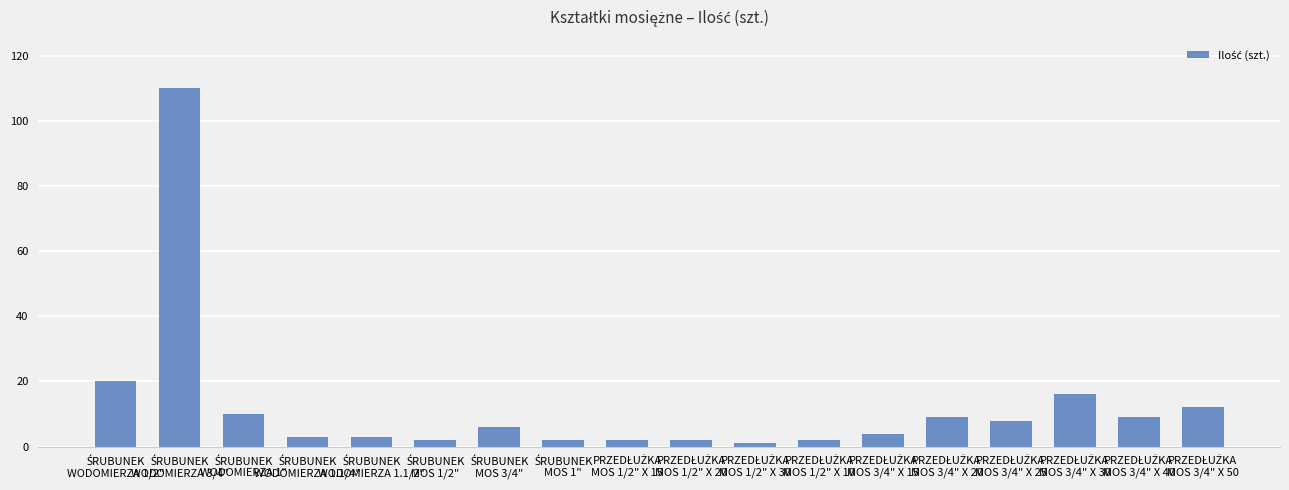

What is the maximum value shown in the chart?

110